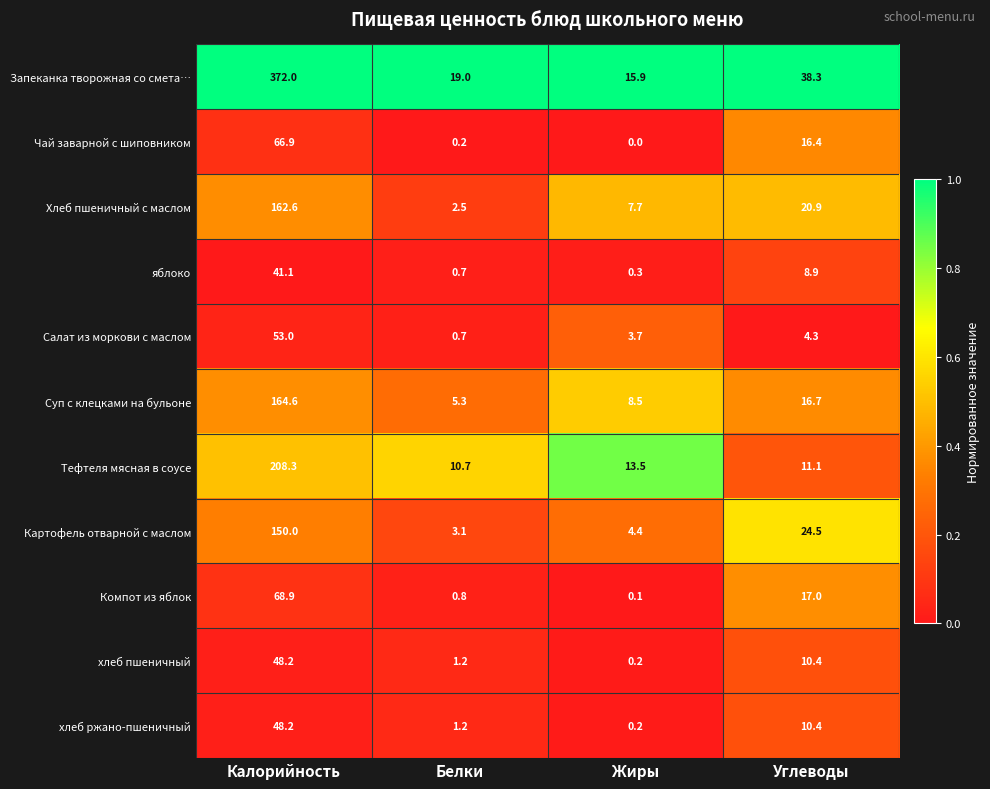

Which series has the largest total across all categories?

Запеканка творожная со смета…